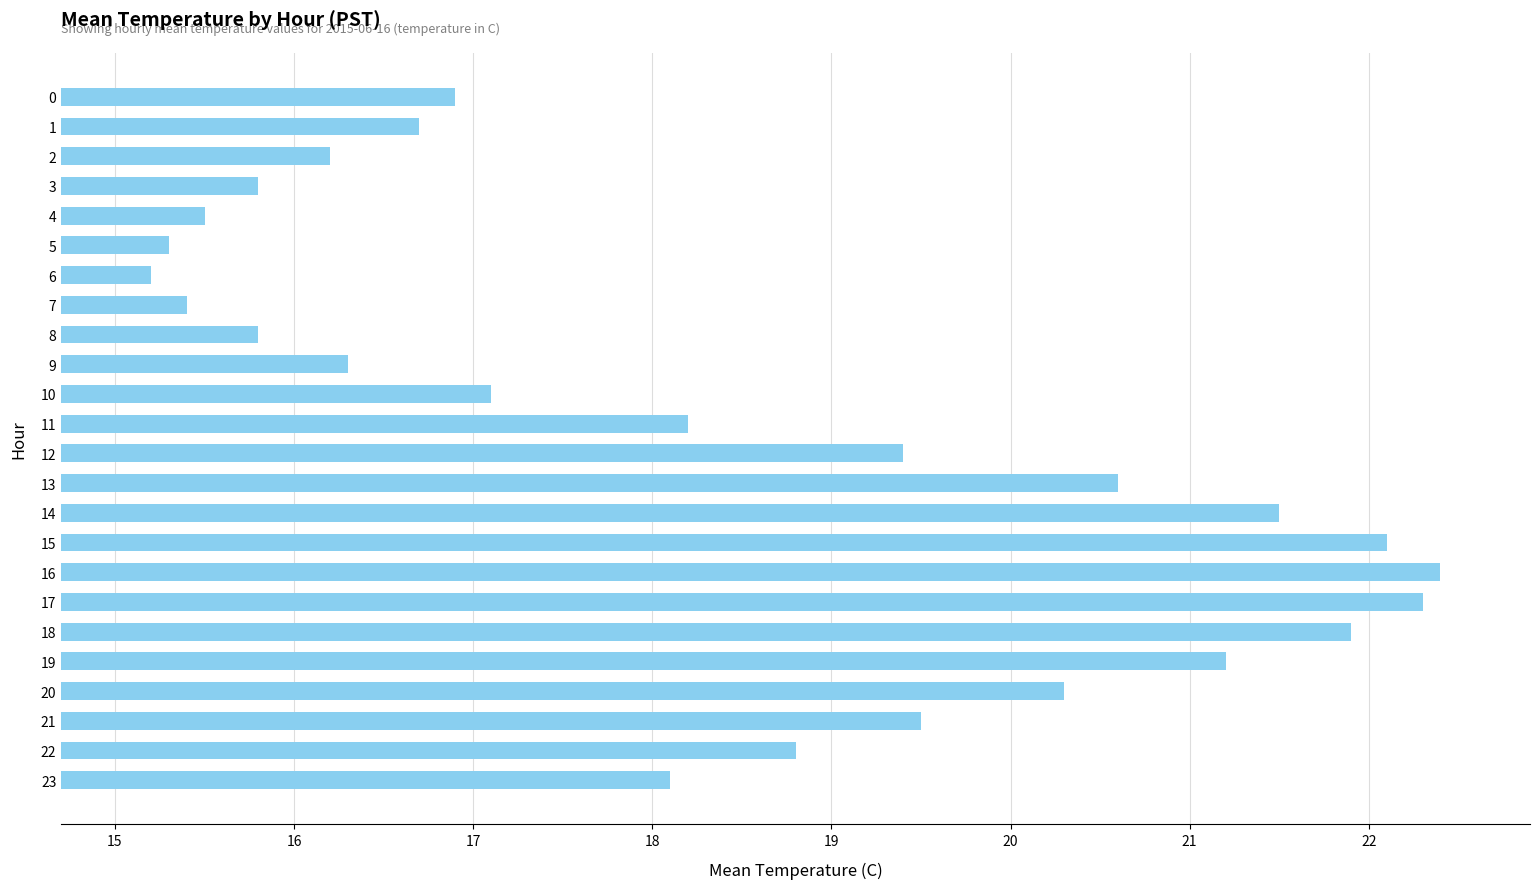

Is it true that the value at 15 is 30.0?

False